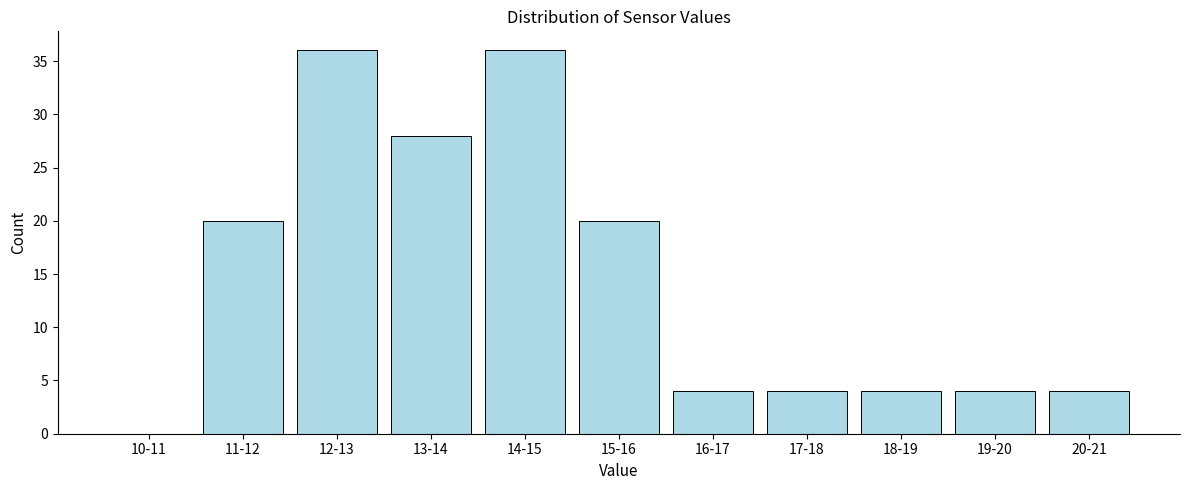

Reading right to left, extract all data points from this chart.

20-21=4	19-20=4	18-19=4	17-18=4	16-17=4	15-16=20	14-15=36	13-14=28	12-13=36	11-12=20	10-11=0